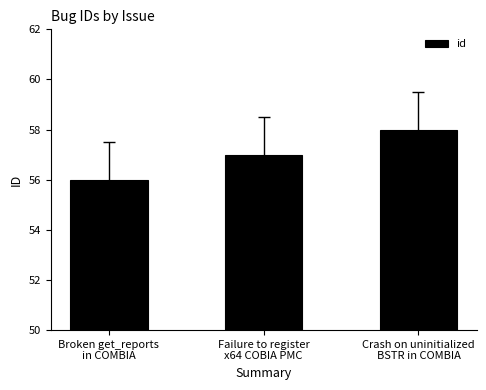

Are the bars horizontal?

No